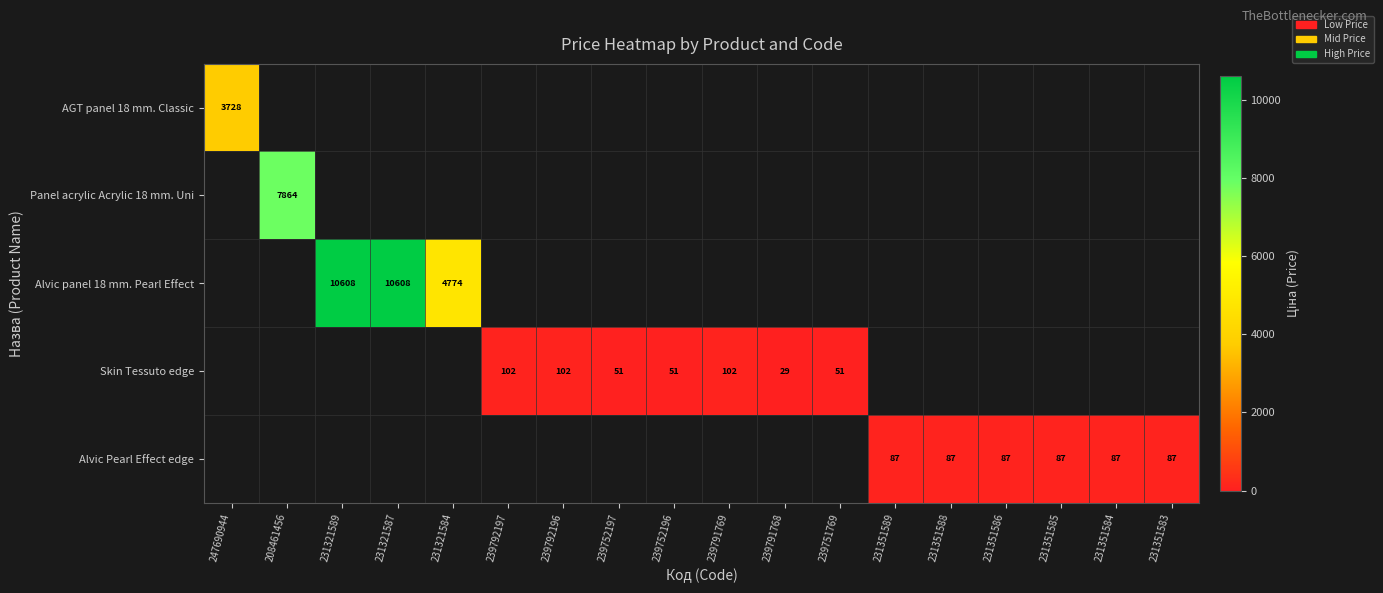

Is it true that Alvic Pearl Effect edge equals 50.9 at 239752196?

False